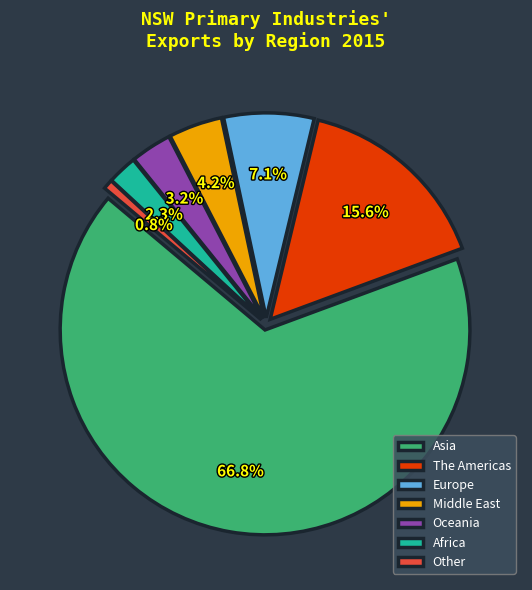

Do The Americas and Africa together represent more than half of the pie?

No